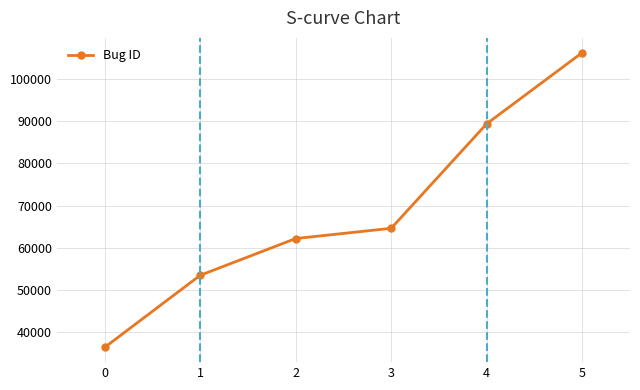

What is the value of the 4th point from the left?

64587